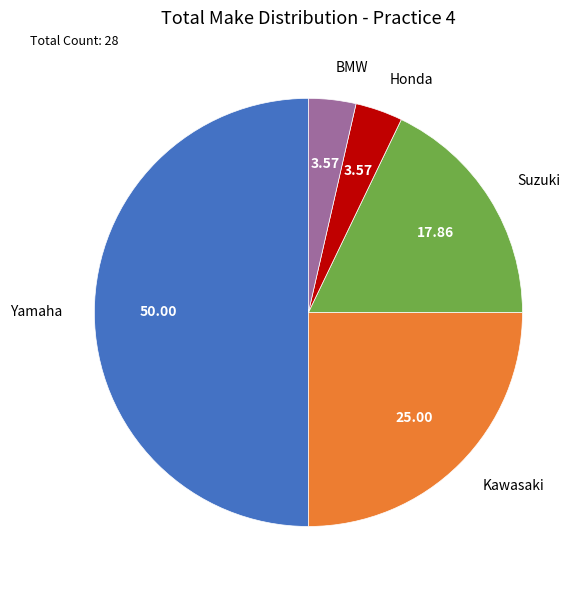

How many slices are in this pie chart?

5